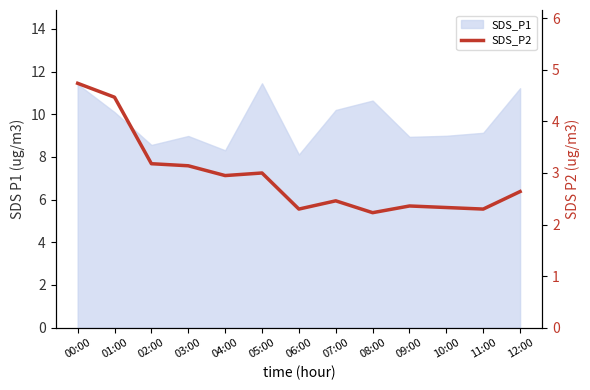

How many lines are shown in the chart?

1